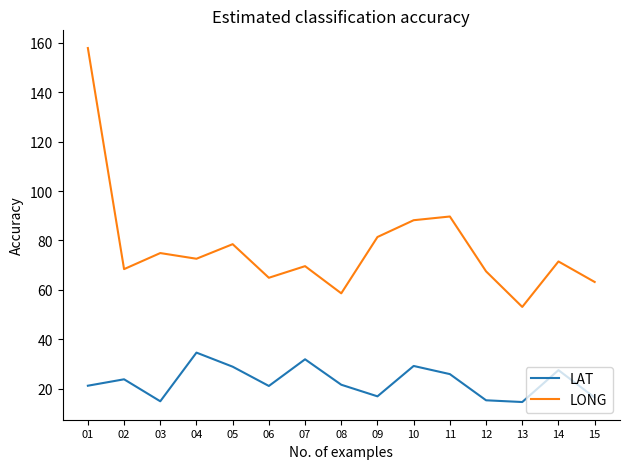

In LAT, how many points are higher than both neighbors (excluding endpoints)?

5